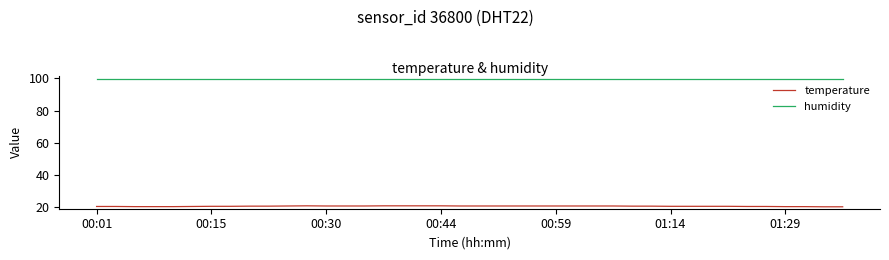

True or false: humidity and temperature intersect in this chart.

False